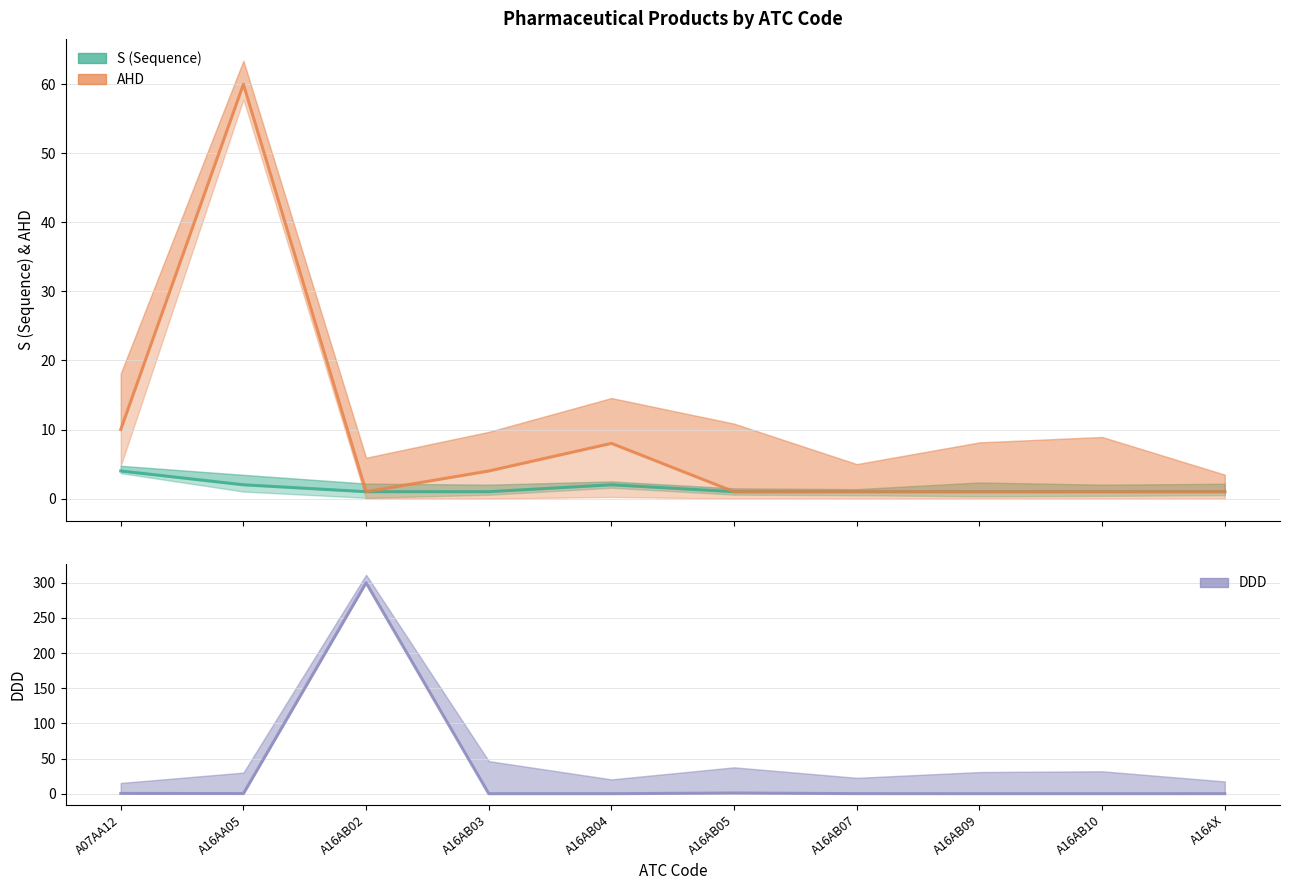

What is the total value across all series at A16AB03?

5.0